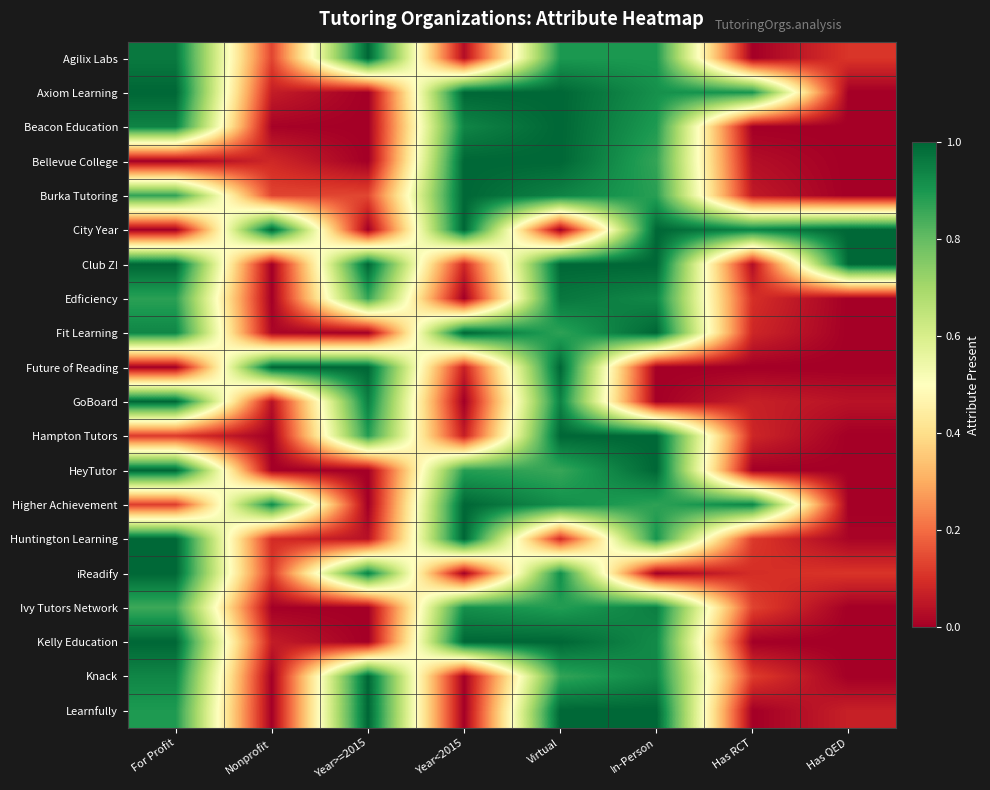

Reading right to left, list all the values displayed in this chart.

Agilix Labs: Has QED=0.1	Has RCT=0.0	In-Person=0.9	Virtual=0.9	Year<2015=0.0	Year>=2015=1.0	Nonprofit=0.1	For Profit=1.0
Axiom Learning: Has QED=0.0	Has RCT=0.9	In-Person=0.9	Virtual=1.0	Year<2015=1.0	Year>=2015=0.0	Nonprofit=0.1	For Profit=1.0
Beacon Education: Has QED=0.0	Has RCT=0.0	In-Person=0.9	Virtual=1.0	Year<2015=0.9	Year>=2015=0.0	Nonprofit=0.0	For Profit=0.9
Bellevue College: Has QED=0.0	Has RCT=0.0	In-Person=0.9	Virtual=1.0	Year<2015=1.0	Year>=2015=0.0	Nonprofit=0.1	For Profit=0.0
Burka Tutoring: Has QED=0.0	Has RCT=0.1	In-Person=0.9	Virtual=0.9	Year<2015=1.0	Year>=2015=0.1	Nonprofit=0.1	For Profit=0.9
City Year: Has QED=1.0	Has RCT=0.9	In-Person=1.0	Virtual=0.0	Year<2015=1.0	Year>=2015=0.0	Nonprofit=1.0	For Profit=0.0
Club Z!: Has QED=1.0	Has RCT=0.0	In-Person=1.0	Virtual=1.0	Year<2015=0.1	Year>=2015=1.0	Nonprofit=0.0	For Profit=1.0
Edficiency: Has QED=0.0	Has RCT=0.1	In-Person=0.9	Virtual=1.0	Year<2015=0.0	Year>=2015=0.9	Nonprofit=0.0	For Profit=0.9
Fit Learning: Has QED=0.0	Has RCT=0.1	In-Person=1.0	Virtual=0.9	Year<2015=1.0	Year>=2015=0.0	Nonprofit=0.0	For Profit=0.9
Future of Reading: Has QED=0.0	Has RCT=0.0	In-Person=0.0	Virtual=1.0	Year<2015=0.1	Year>=2015=1.0	Nonprofit=1.0	For Profit=0.0
GoBoard: Has QED=0.0	Has RCT=0.1	In-Person=0.0	Virtual=0.9	Year<2015=0.0	Year>=2015=0.9	Nonprofit=0.0	For Profit=1.0
Hampton Tutors: Has QED=0.0	Has RCT=0.1	In-Person=1.0	Virtual=1.0	Year<2015=0.1	Year>=2015=0.9	Nonprofit=0.0	For Profit=0.1
HeyTutor: Has QED=0.0	Has RCT=0.0	In-Person=1.0	Virtual=0.9	Year<2015=0.9	Year>=2015=0.0	Nonprofit=0.0	For Profit=1.0
Higher Achievement: Has QED=0.0	Has RCT=0.9	In-Person=0.9	Virtual=0.9	Year<2015=1.0	Year>=2015=0.0	Nonprofit=0.9	For Profit=0.1
Huntington Learning: Has QED=0.0	Has RCT=0.1	In-Person=0.9	Virtual=0.1	Year<2015=1.0	Year>=2015=0.0	Nonprofit=0.1	For Profit=1.0
iReadify: Has QED=0.1	Has RCT=0.1	In-Person=0.0	Virtual=0.9	Year<2015=0.0	Year>=2015=0.9	Nonprofit=0.1	For Profit=1.0
Ivy Tutors Network: Has QED=0.0	Has RCT=0.1	In-Person=1.0	Virtual=0.9	Year<2015=0.9	Year>=2015=0.0	Nonprofit=0.0	For Profit=0.9
Kelly Education: Has QED=0.0	Has RCT=0.0	In-Person=0.9	Virtual=1.0	Year<2015=1.0	Year>=2015=0.0	Nonprofit=0.1	For Profit=1.0
Knack: Has QED=0.0	Has RCT=0.1	In-Person=0.9	Virtual=0.9	Year<2015=0.0	Year>=2015=1.0	Nonprofit=0.0	For Profit=0.9
Learnfully: Has QED=0.1	Has RCT=0.0	In-Person=1.0	Virtual=1.0	Year<2015=0.0	Year>=2015=1.0	Nonprofit=0.0	For Profit=0.9